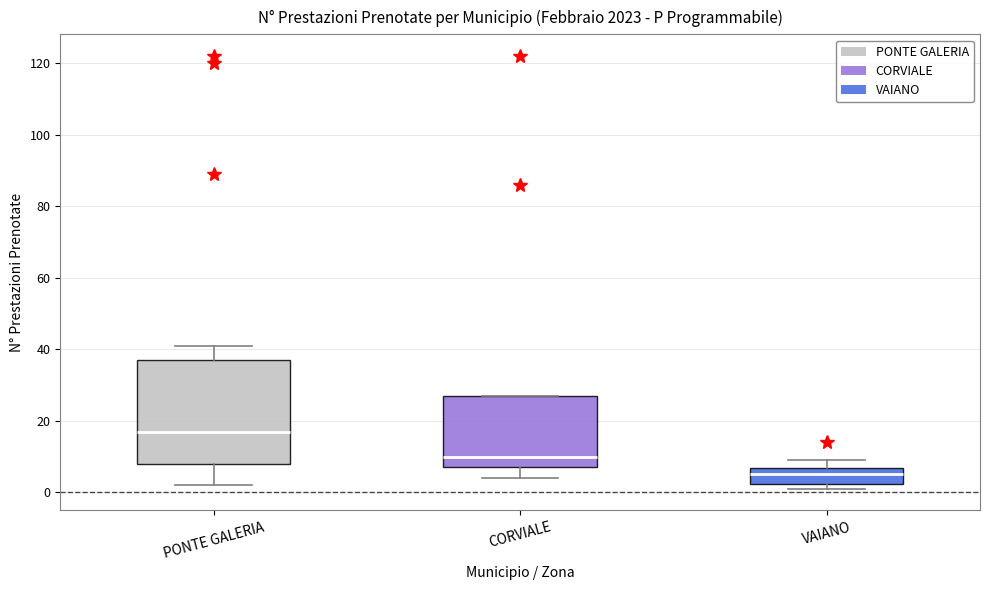

Reading left to right, transcribe this box plot: for each box, give where its median line is, the range the box spans, and where its two whiskers end, as read against the y-axis. The values are not printed on the chart, so give them approximately, as read against the axis.

PONTE GALERIA: median 18, box 8 to 38, whiskers 2 to 42
CORVIALE: median 10, box 8 to 28, whiskers 4 to 28
VAIANO: median 6 (inside the box), box 2 to 6, whiskers 2 (just below the box's lower edge) to 10